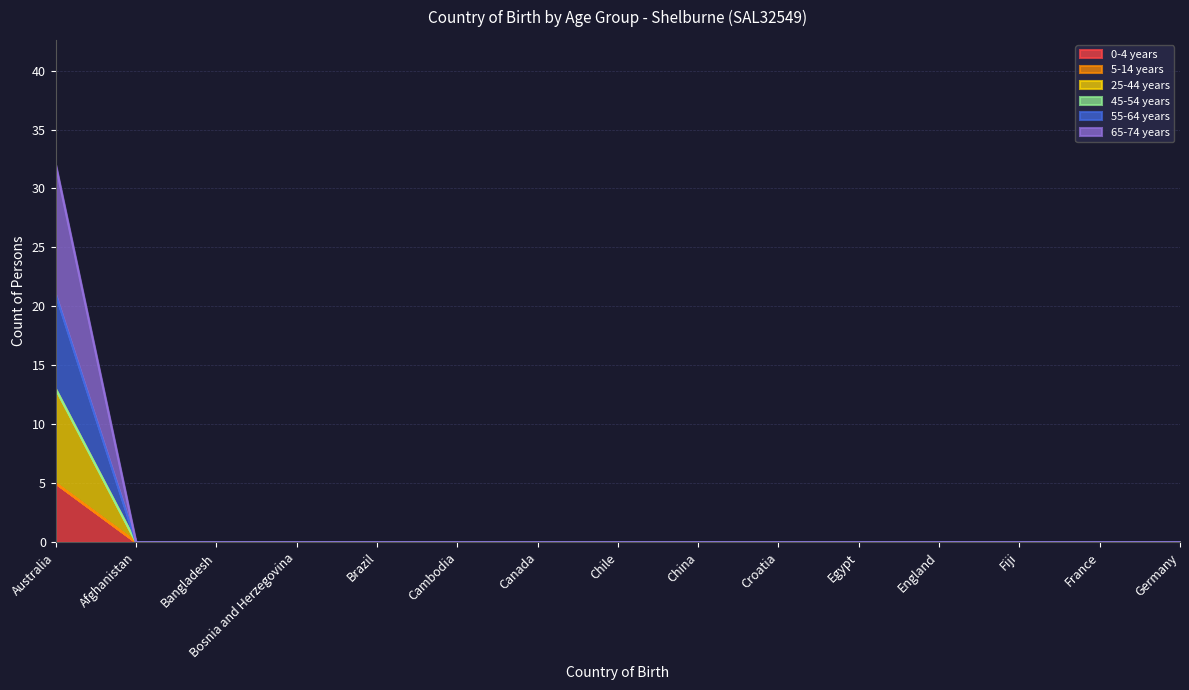

Does the chart display data point markers on the line(s)?

No